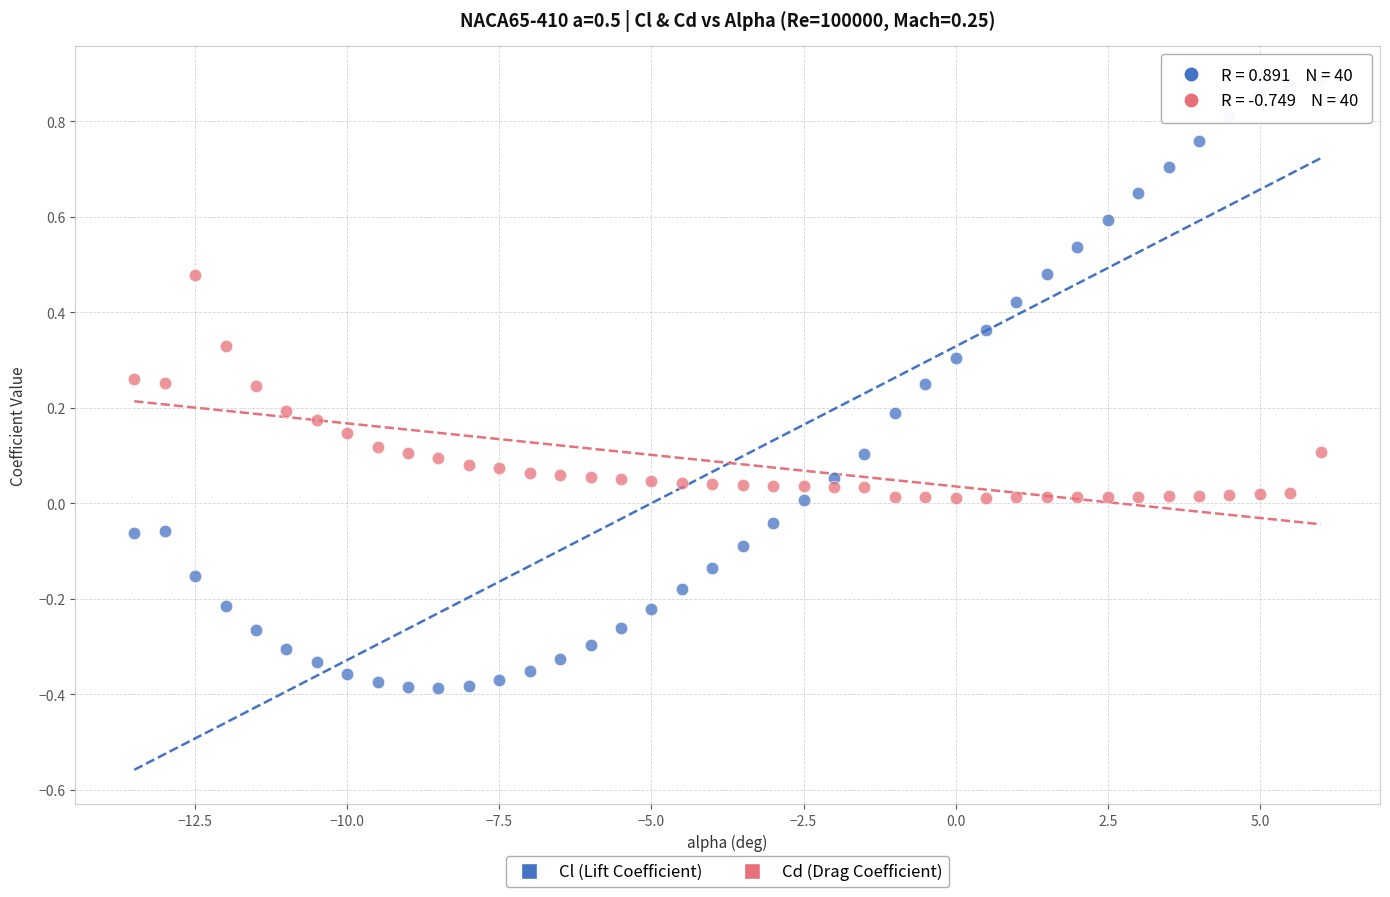

Across all data points, what is the range of Y values (max minus min)?

1.3